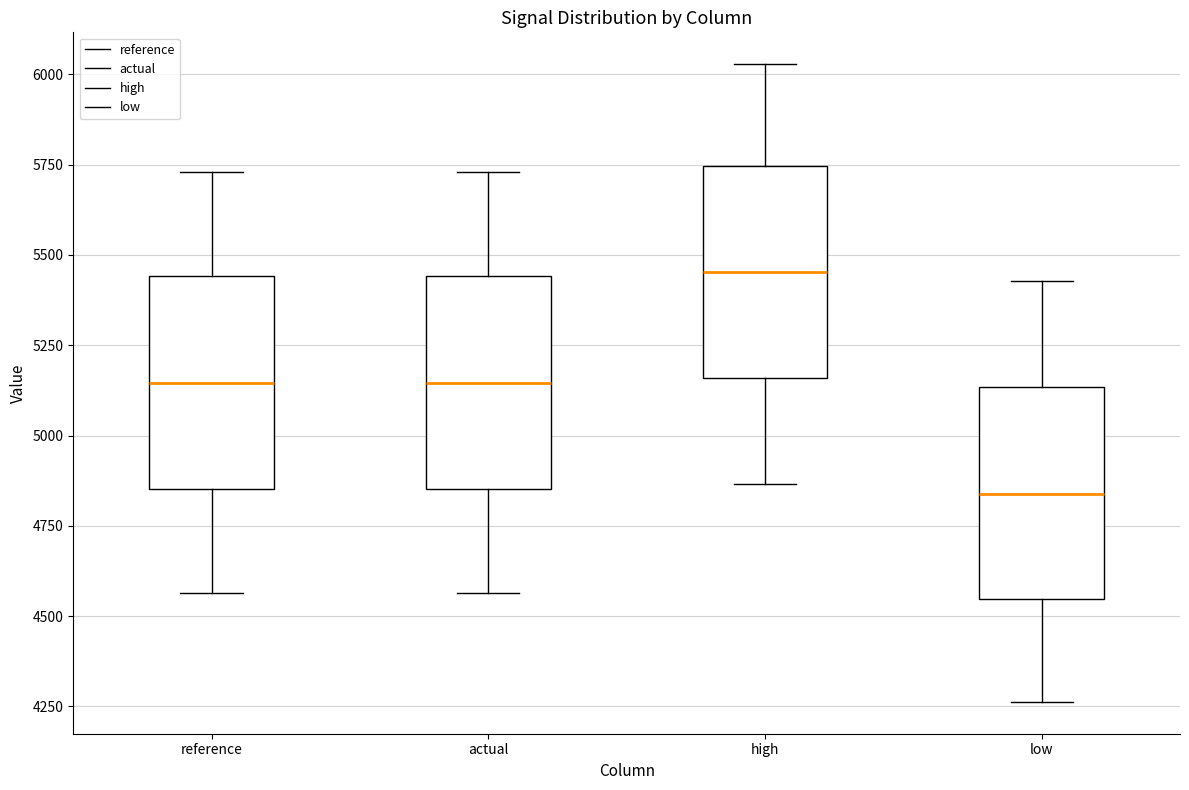

Where does the lower whisker of the box for actual end on the y-axis? The values are not printed on the chart, so give them approximately, as read against the axis.

4550